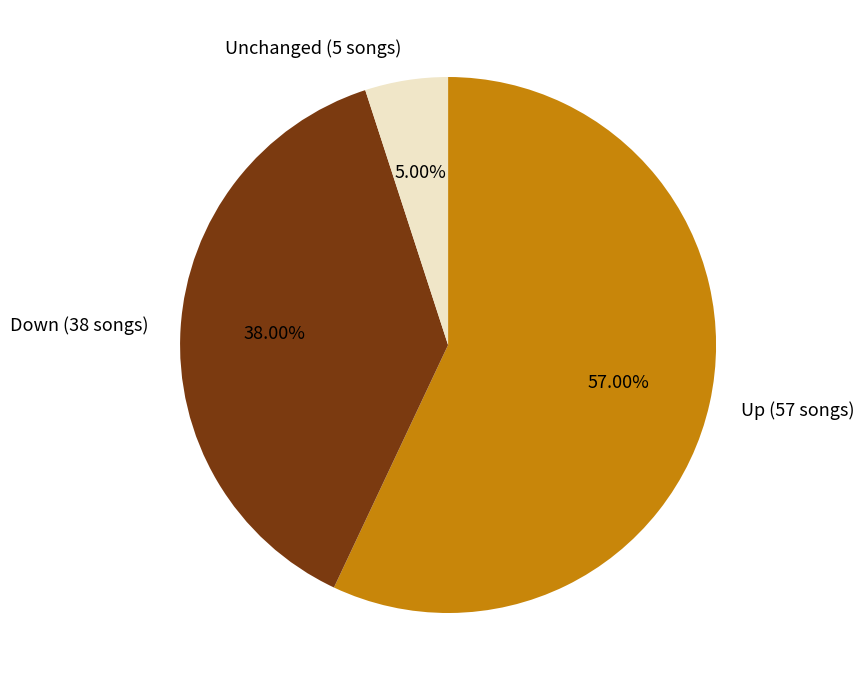

Does any single category account for the majority?

Yes